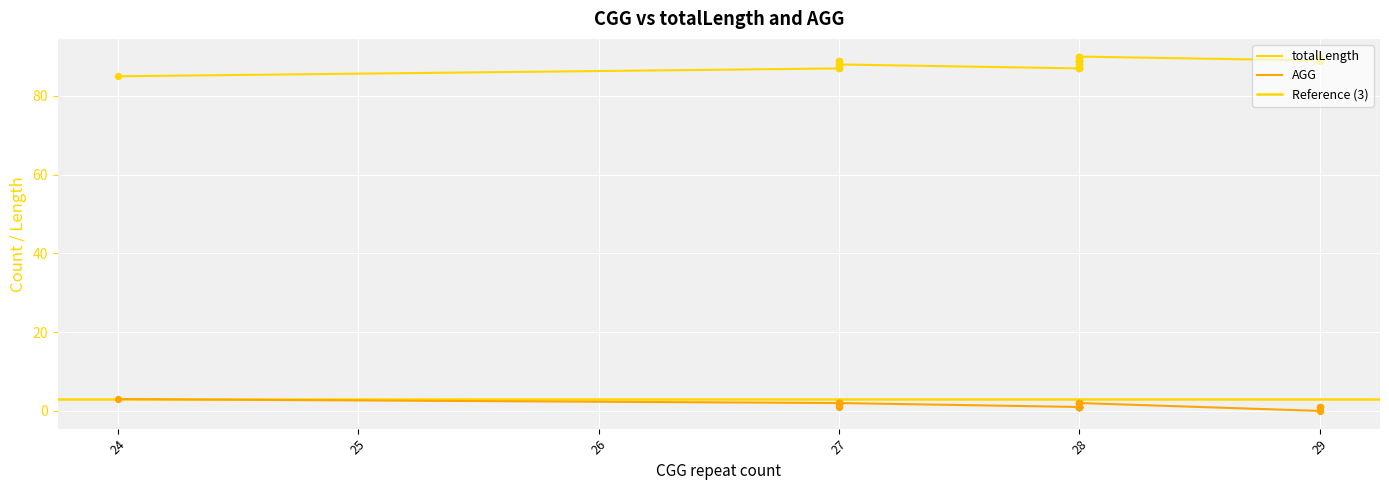

Which series has the largest total across all categories?

totalLength